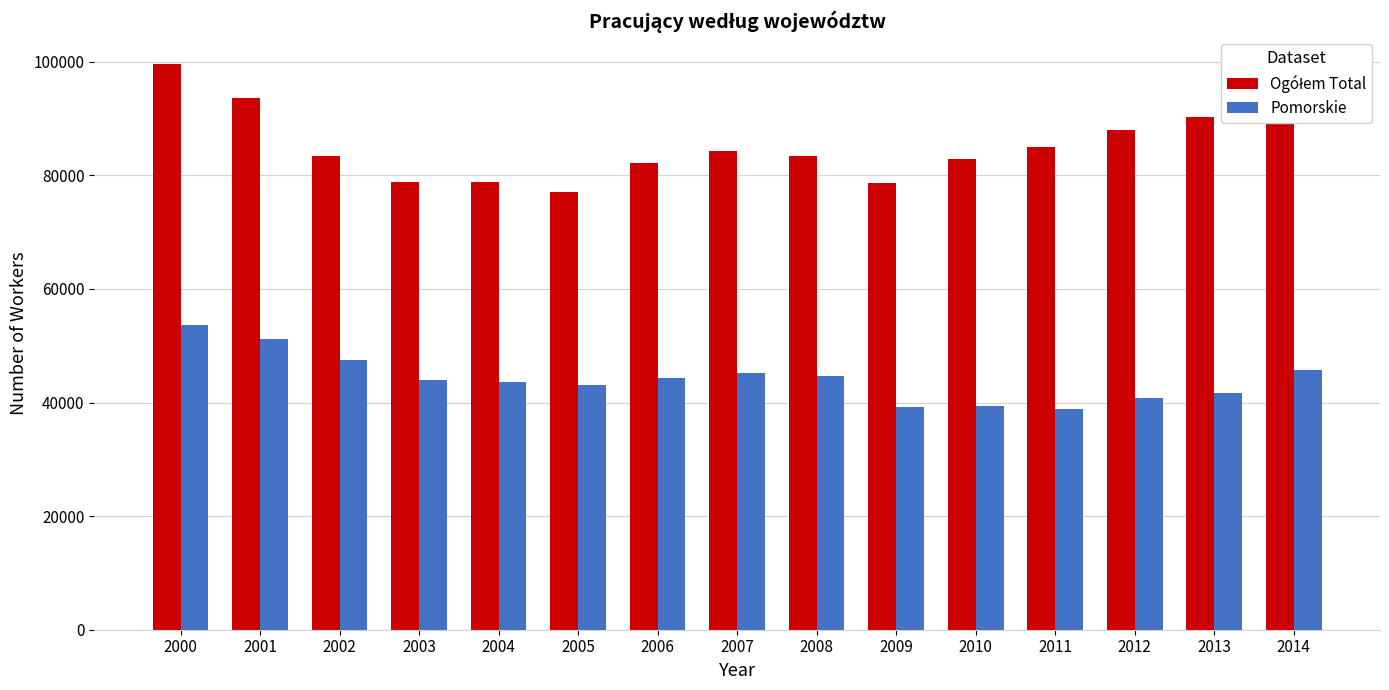

What is the sum of the Pomorskie values at 2001 and 2000?

104994